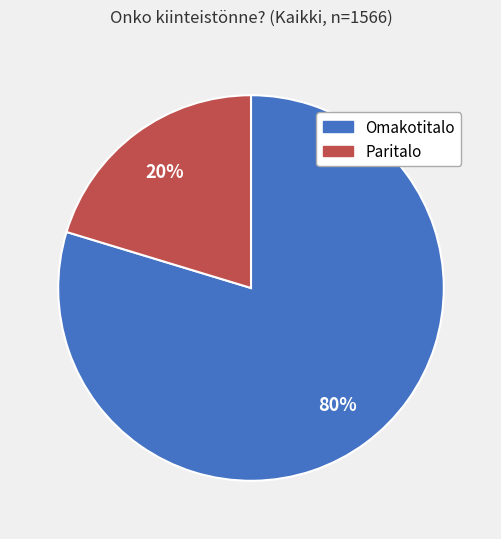

Between Omakotitalo and Paritalo, which is larger?

Omakotitalo